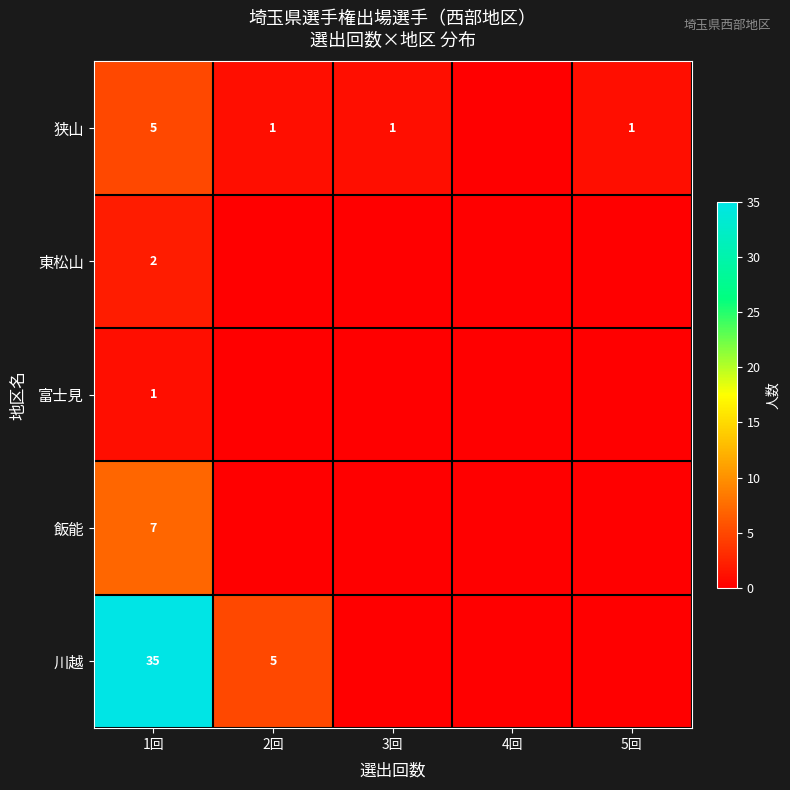

At 1回, list the series in order from smallest to largest.

富士見, 東松山, 狭山, 飯能, 川越